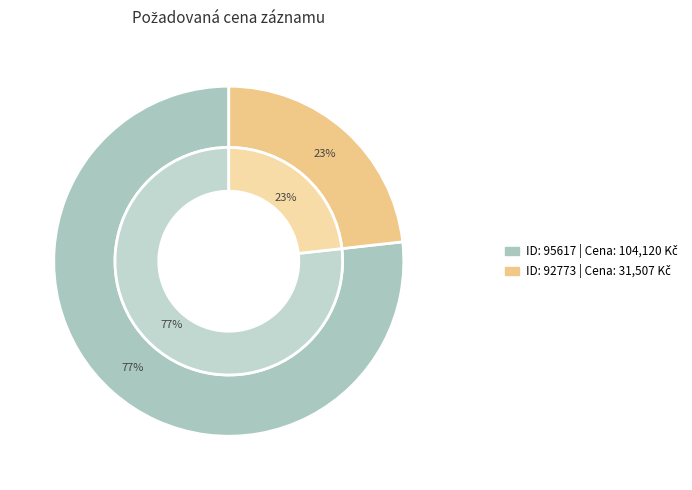

What percentage is the 92773 slice, to the nearest percent?

23%